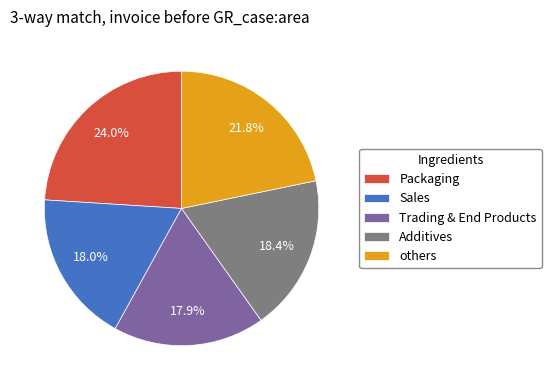

What is the ratio of the value at Sales to the value at others?

0.8